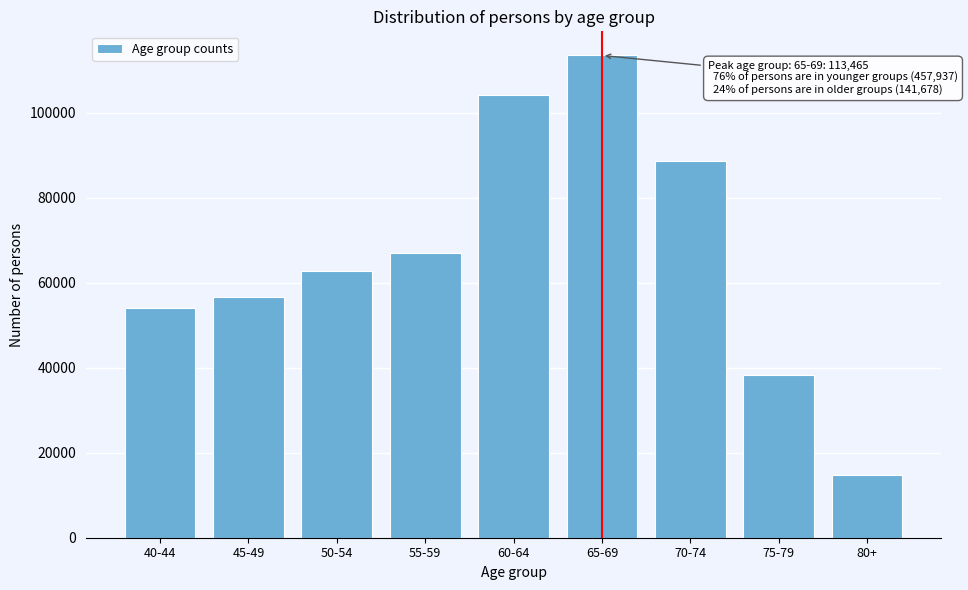

Reading left to right, what are all the values shown in this chart?

40-44=53944	45-49=56677	50-54=62708	55-59=67038	60-64=104105	65-69=113465	70-74=88702	75-79=38299	80+=14677